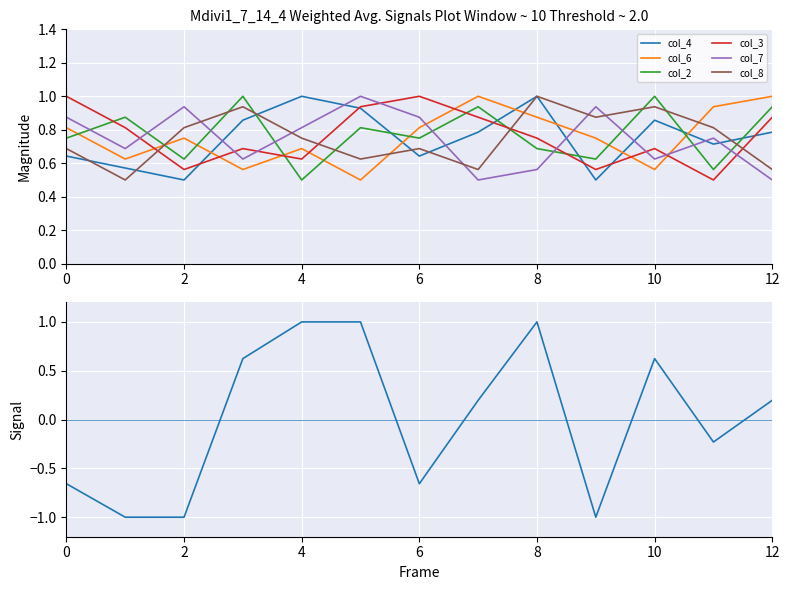

What is the sum of all col_2 values?

10.1